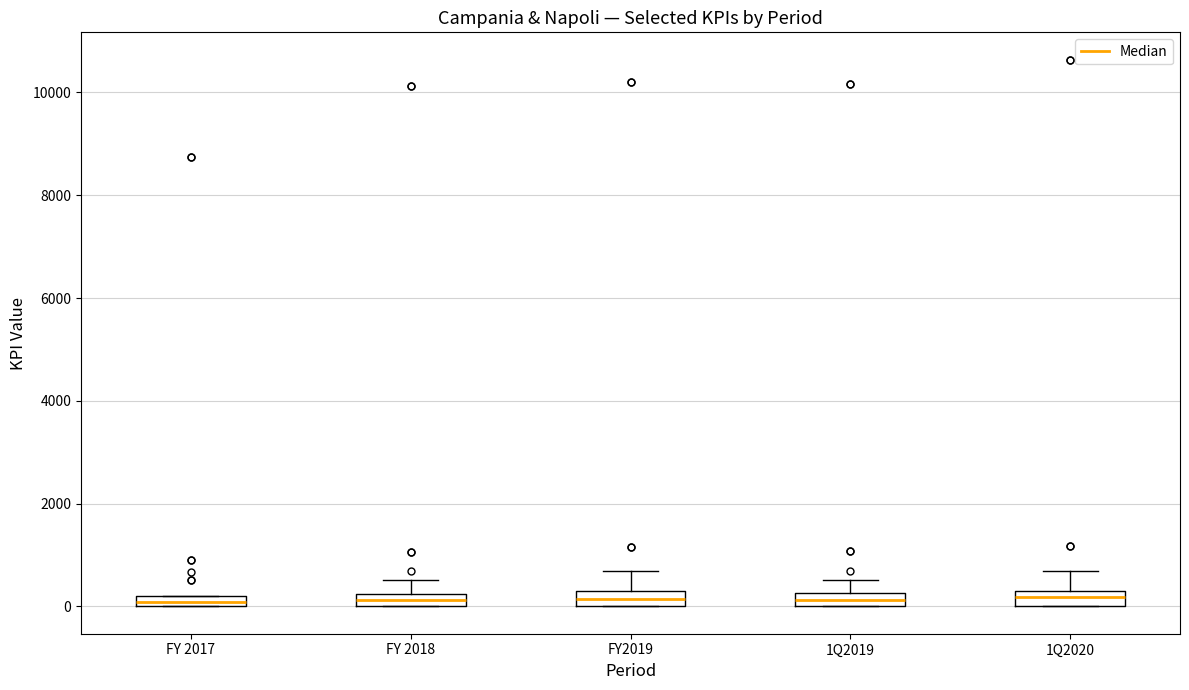

Where is the upper edge of the box for 1Q2019 on the y-axis? The values are not printed on the chart, so give them approximately, as read against the axis.

200